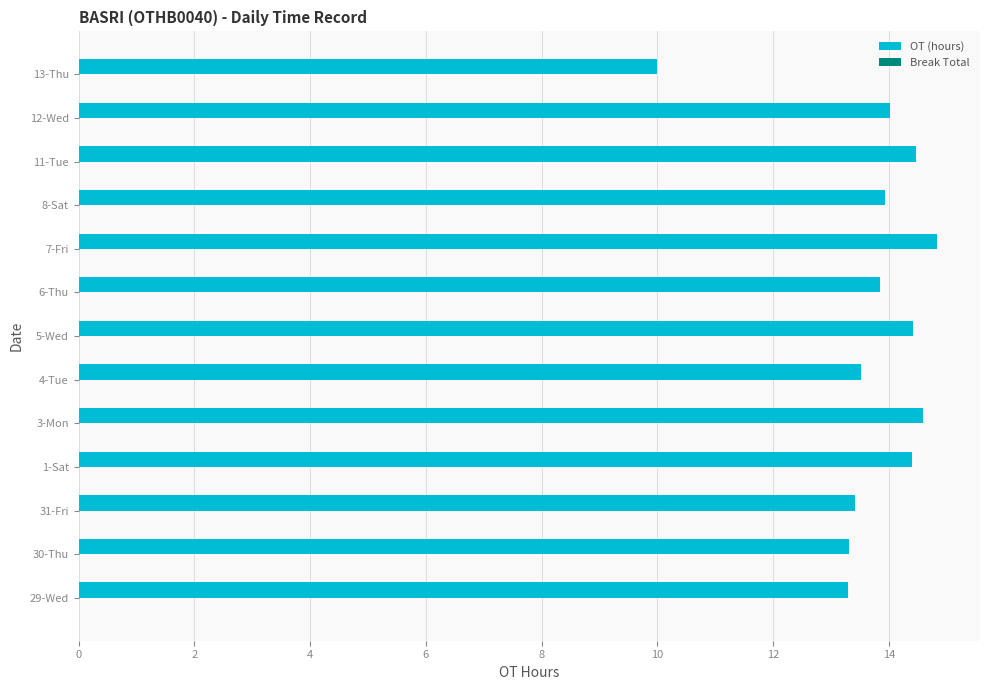

True or false: the data shows 3.5 at 4-Tue.

False